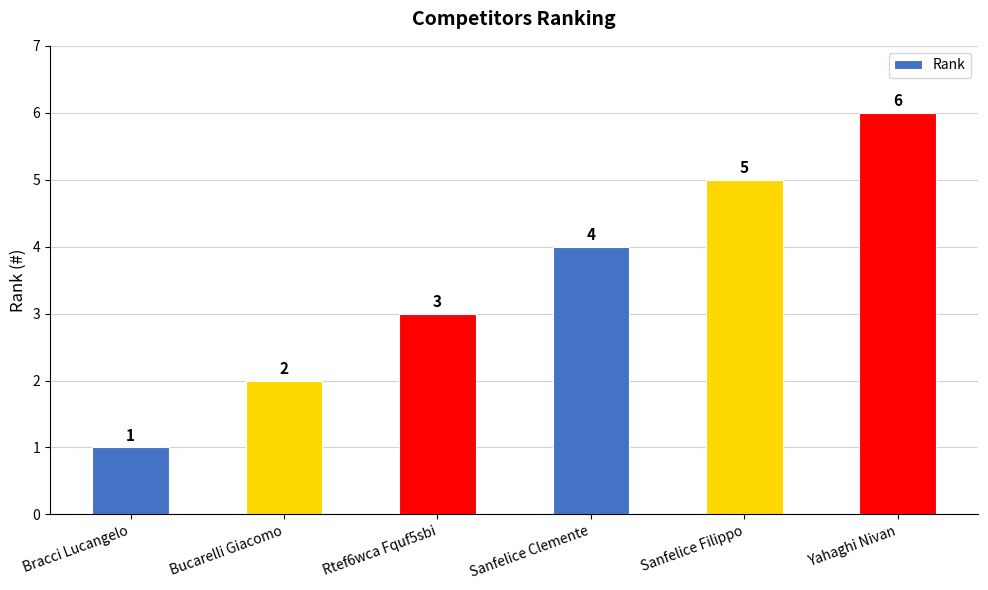

True or false: the data shows 1 at Bracci Lucangelo.

True